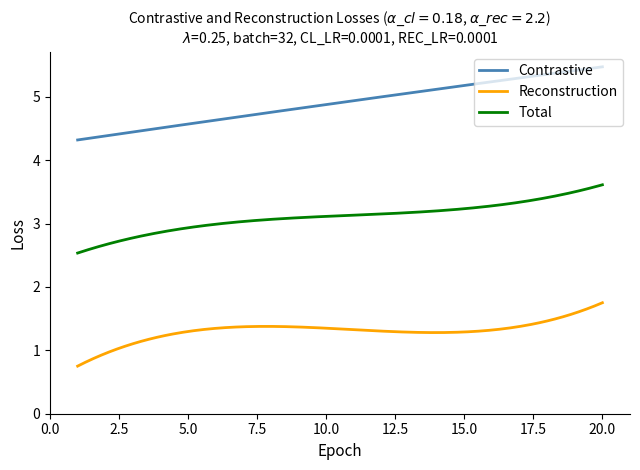

True or false: Reconstruction and Contrastive intersect in this chart.

False